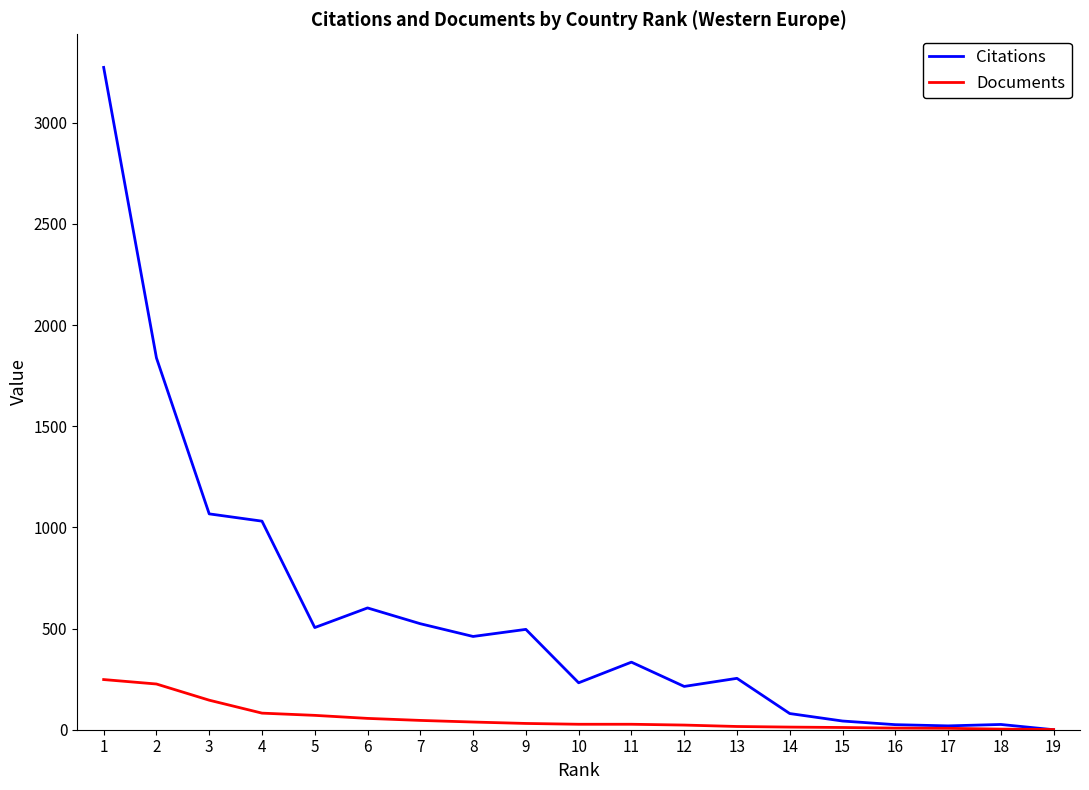

What is the total value across all series at 16?

33